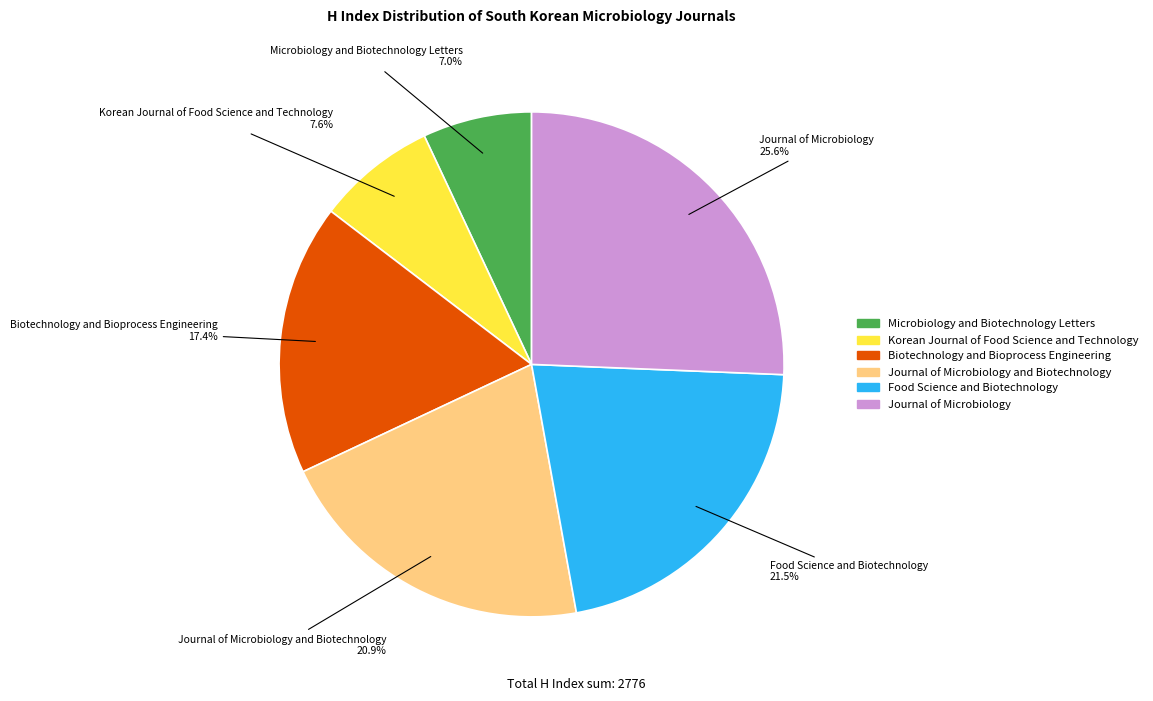

The Korean Journal of Food Science and Technology slice represents 8% of the pie. True or false?

True